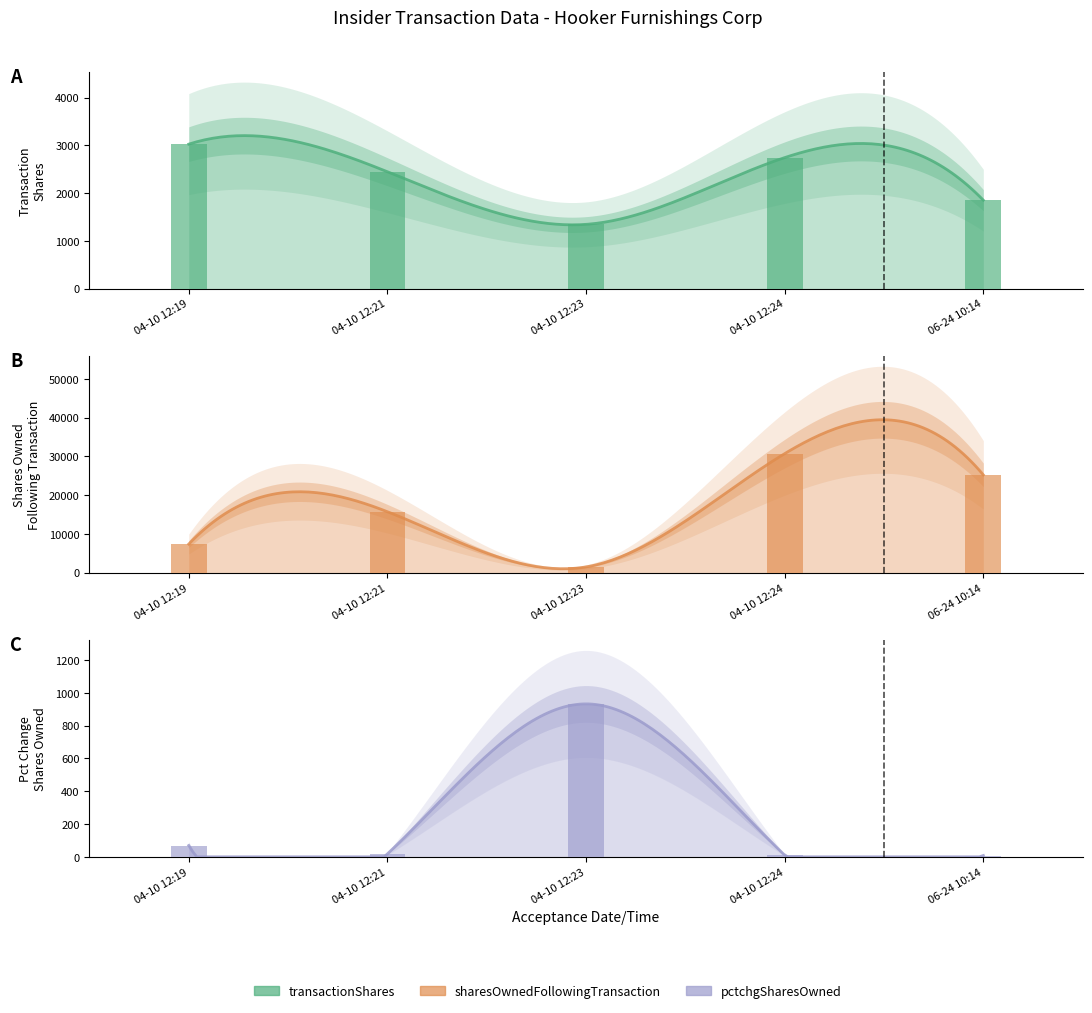

What is the label of the 1st bar from the right?

06-24 10:14